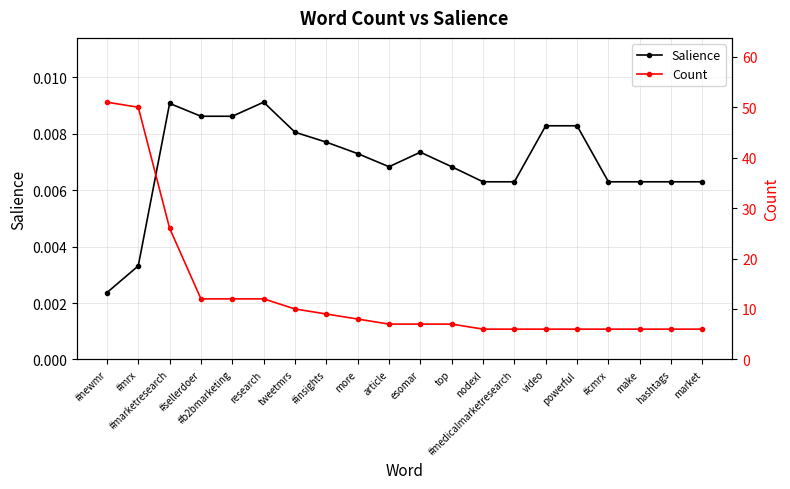

Between #newmr and make, which series saw the biggest shift?

Count